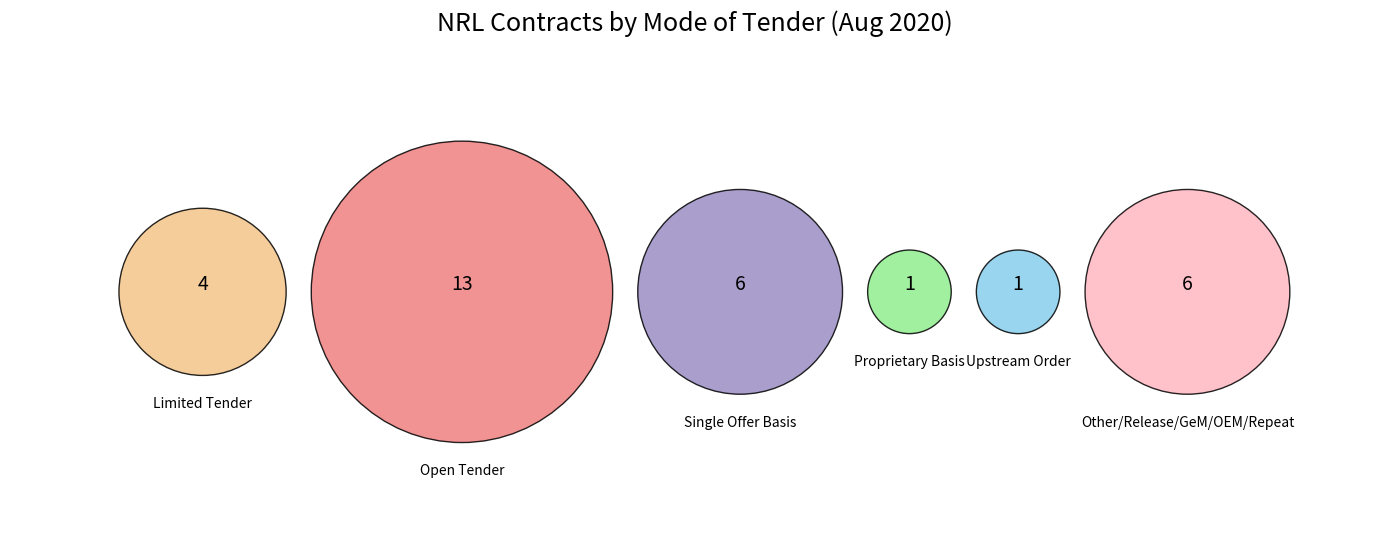

Which category has the biggest portion of the pie?

Open Tender